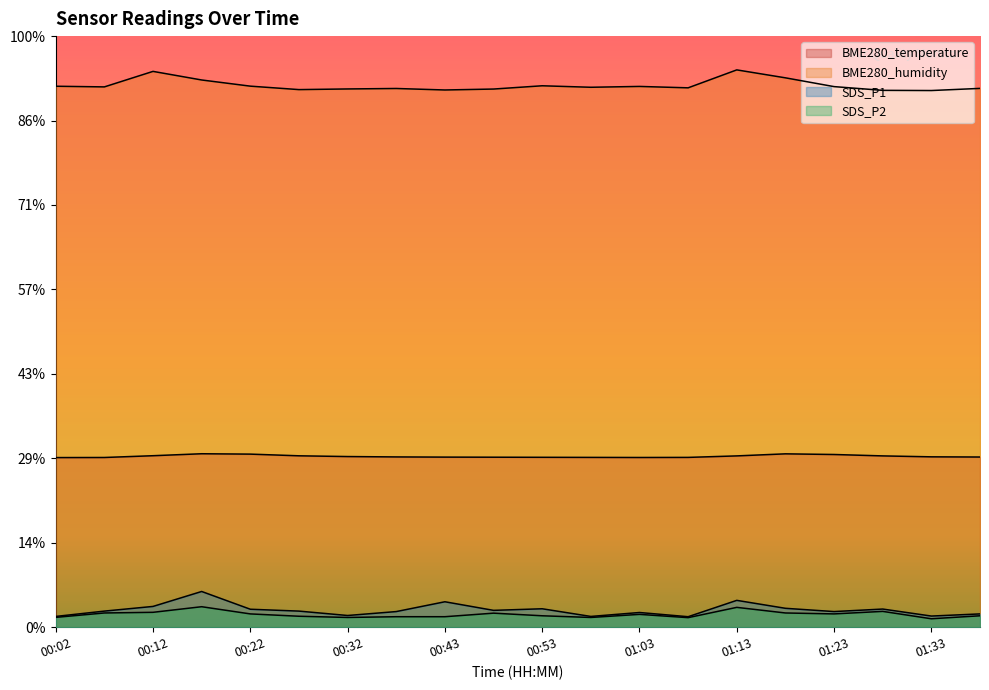

How many interior local peaks does the BME280_humidity series have?

5